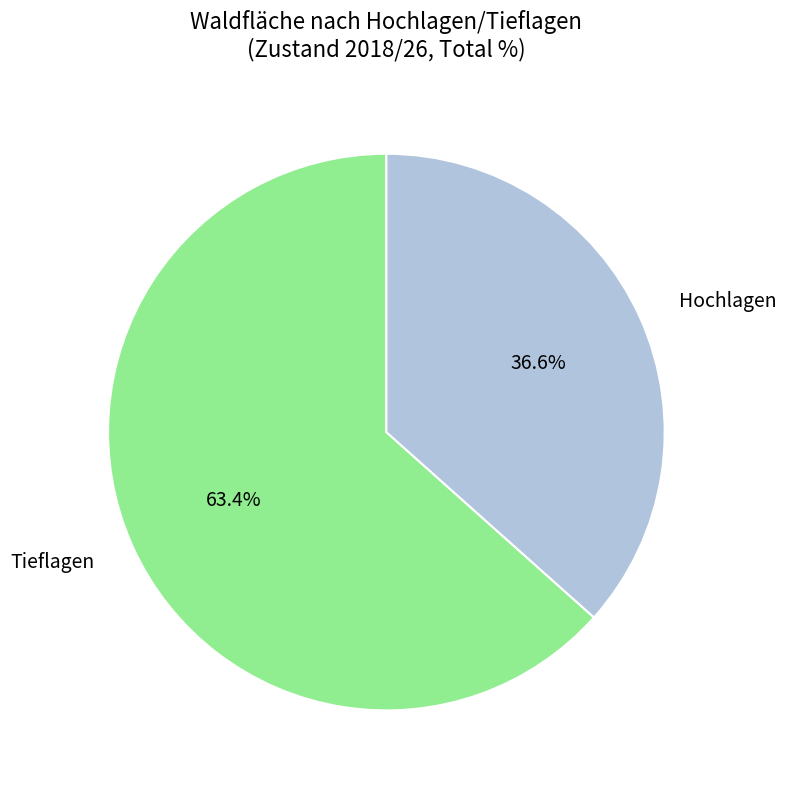

Which has a higher value, Tieflagen or Hochlagen?

Tieflagen